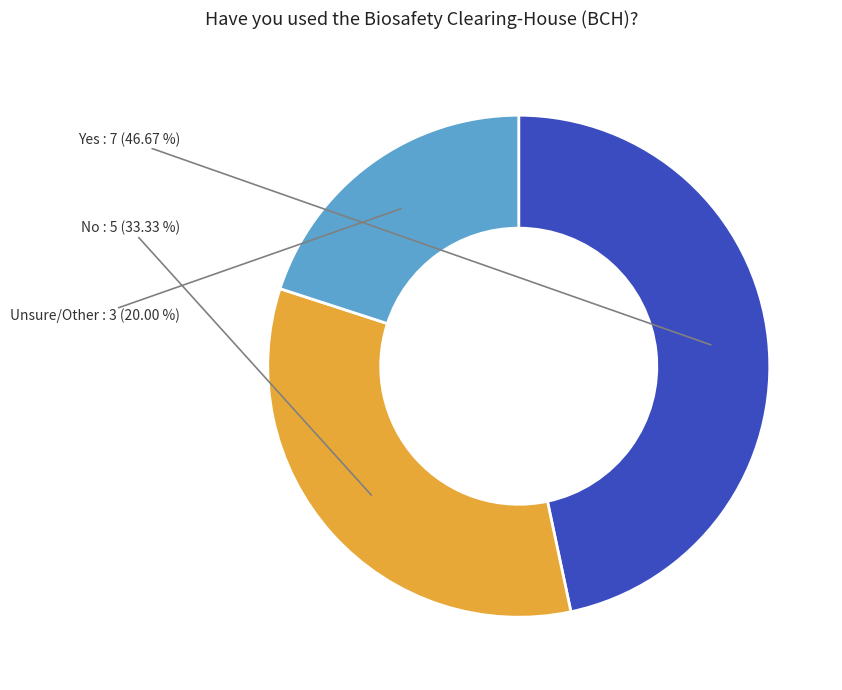

Is it true that No is 33% of the pie?

True